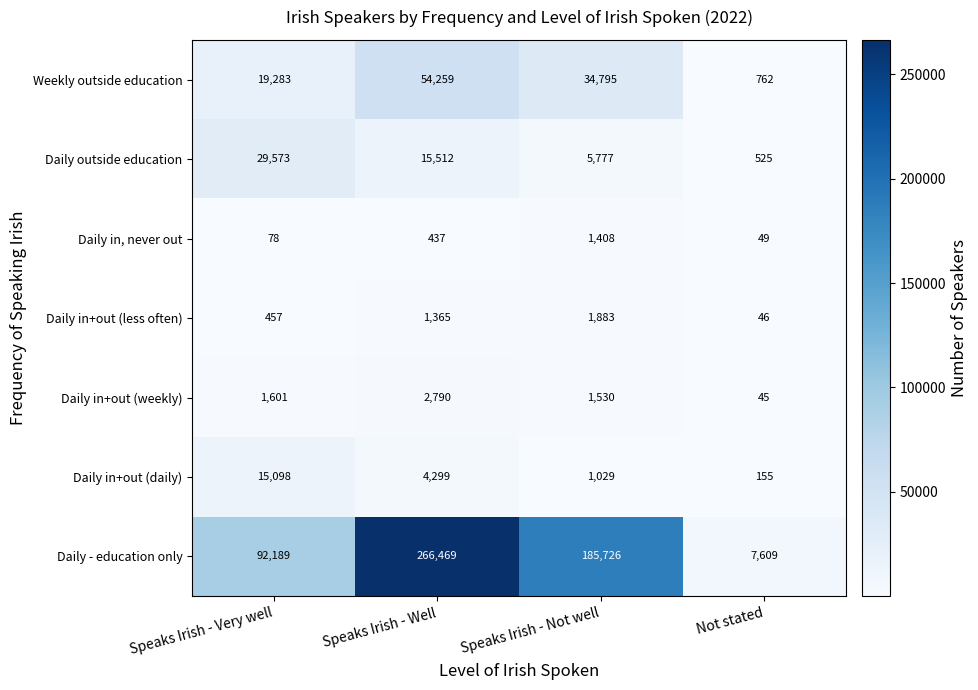

What is the total value across all series at Speaks Irish - Well?

345131